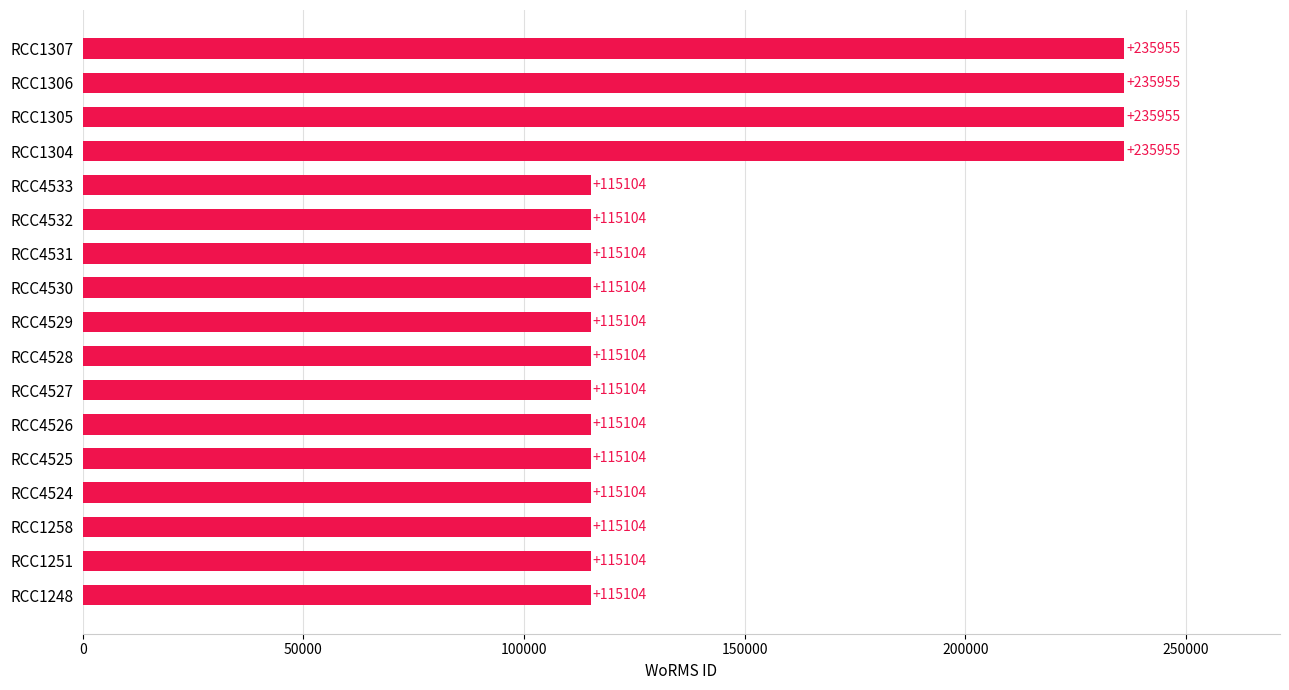

What is the greatest value displayed?

235955